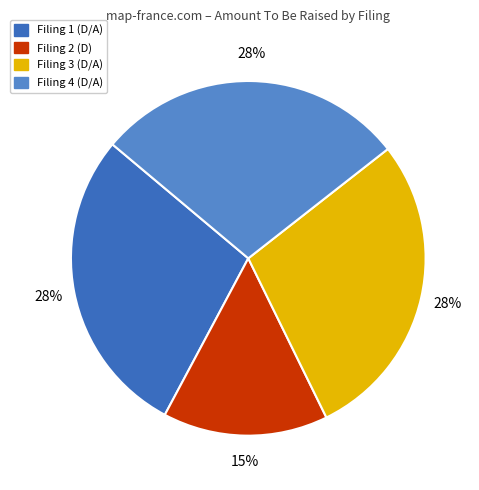

Is there a majority slice in this chart?

No